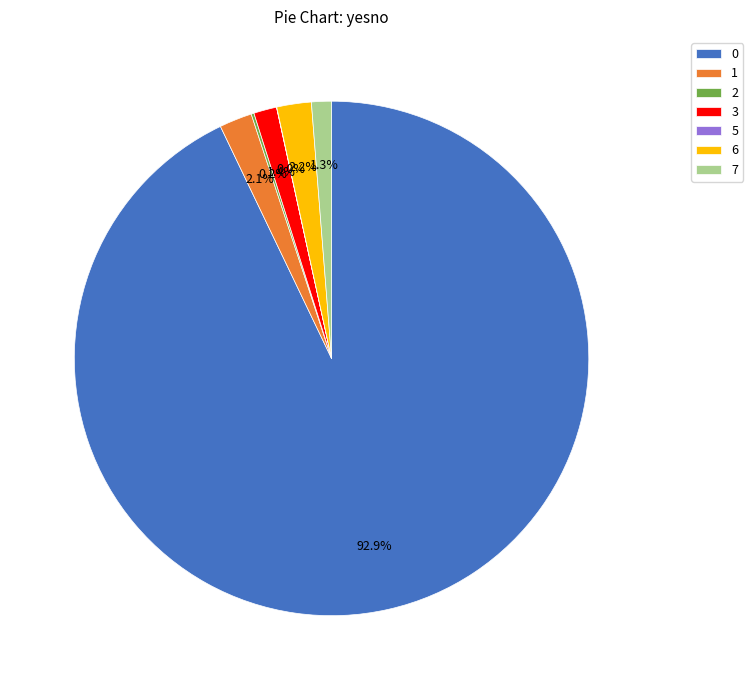

Is the sum of 6 and 0 greater than half?

Yes